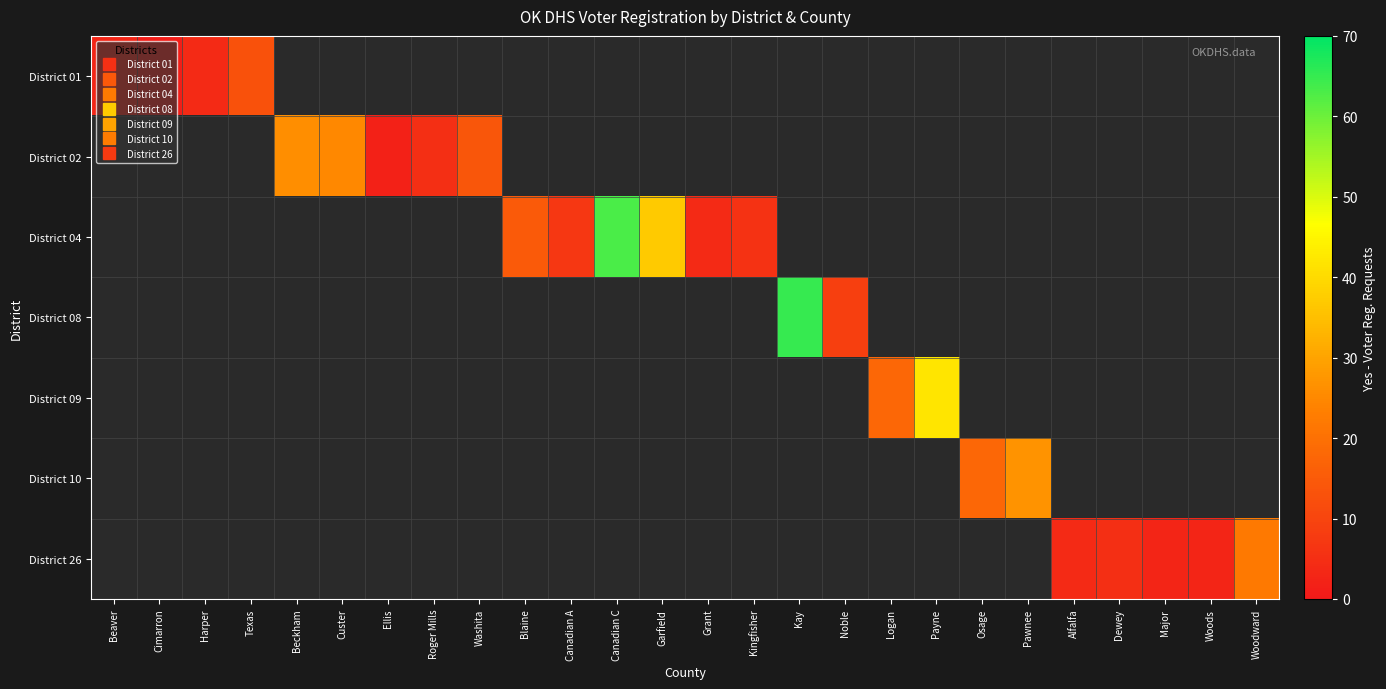

What is the lowest value of the District 01 series?

1.0